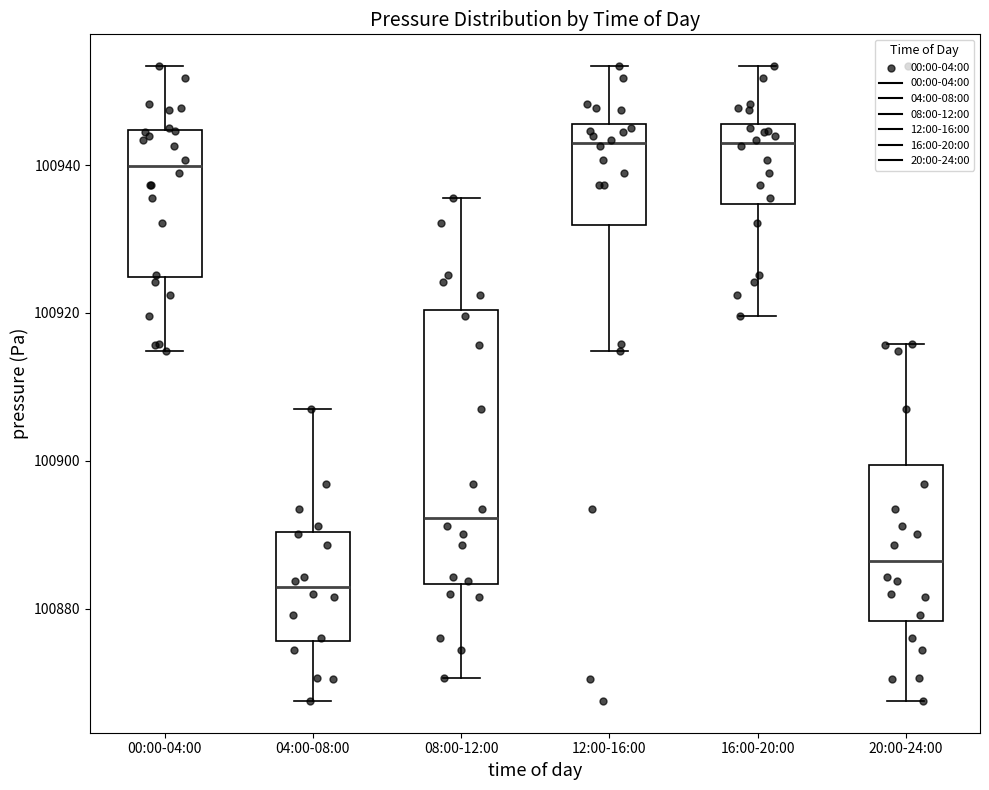

Which box's median line is the lowest?

04:00-08:00